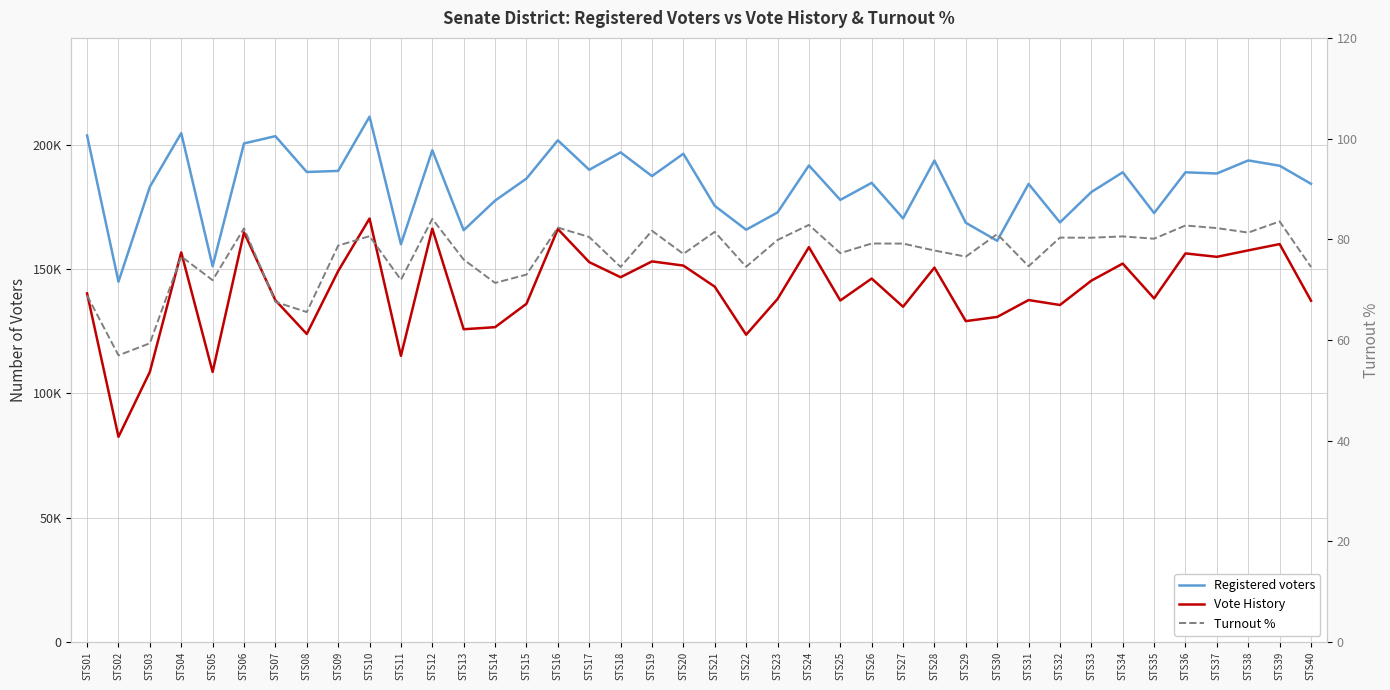

How many lines are shown in the chart?

3